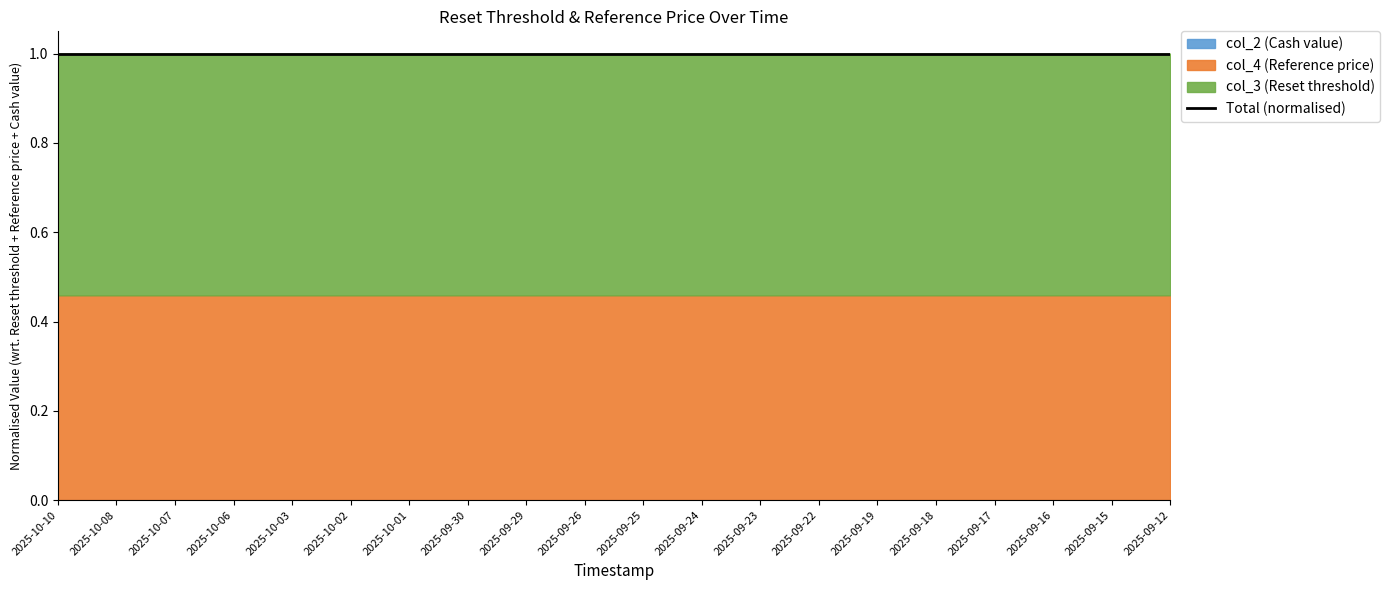

Reading left to right, extract all data points from this chart.

col_2 (Cash value): 2025-10-10=0.0	2025-10-08=0.0	2025-10-07=0.0	2025-10-06=0.0	2025-10-03=0.0	2025-10-02=0.0	2025-10-01=0.0	2025-09-30=0.0	2025-09-29=0.0	2025-09-26=0.0	2025-09-25=0.0	2025-09-24=0.0	2025-09-23=0.0	2025-09-22=0.0	2025-09-19=0.0	2025-09-18=0.0	2025-09-17=0.0	2025-09-16=0.0	2025-09-15=0.0	2025-09-12=0.0
col_4 (Reference price): 2025-10-10=32.7	2025-10-08=33.9	2025-10-07=33.2	2025-10-06=34.0	2025-10-03=34.0	2025-10-02=33.9	2025-10-01=33.7	2025-09-30=32.8	2025-09-29=33.1	2025-09-26=34.5	2025-09-25=34.3	2025-09-24=33.6	2025-09-23=34.5	2025-09-22=35.4	2025-09-19=33.0	2025-09-18=30.1	2025-09-17=29.5	2025-09-16=28.8	2025-09-15=29.0	2025-09-12=29.0
col_3 (Reset threshold): 2025-10-10=38.6	2025-10-08=40.0	2025-10-07=39.2	2025-10-06=40.2	2025-10-03=40.1	2025-10-02=40.0	2025-10-01=39.8	2025-09-30=38.7	2025-09-29=39.1	2025-09-26=40.7	2025-09-25=40.4	2025-09-24=39.6	2025-09-23=40.8	2025-09-22=41.7	2025-09-19=38.9	2025-09-18=35.5	2025-09-17=34.8	2025-09-16=34.0	2025-09-15=34.3	2025-09-12=34.3